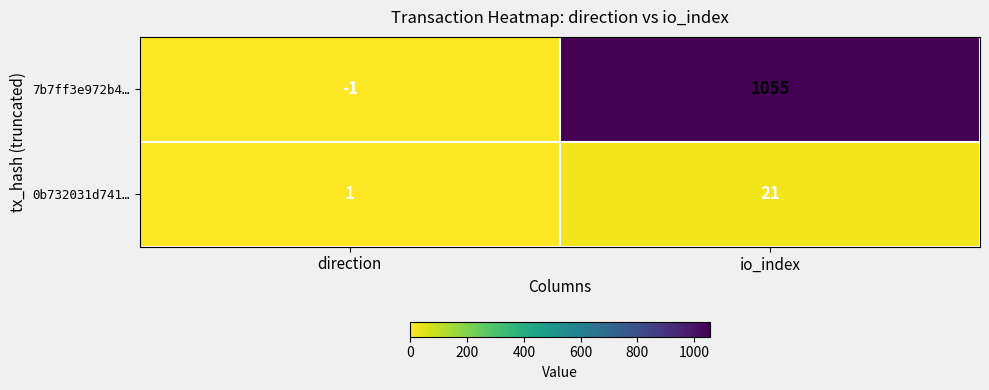

What is the highest value of the 7b7ff3e972b4… series?

1055